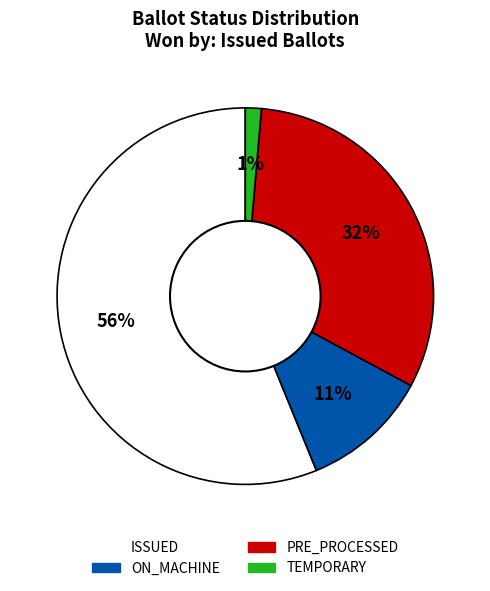

Between ON_MACHINE and ISSUED, which is larger?

ISSUED